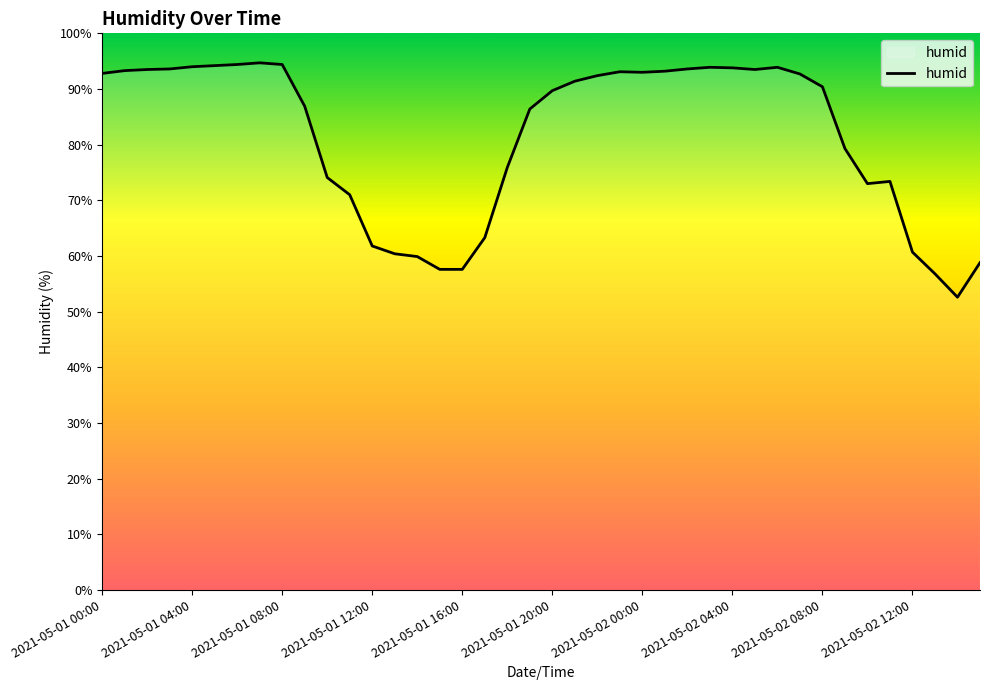

What is the maximum value shown in the chart?

94.7